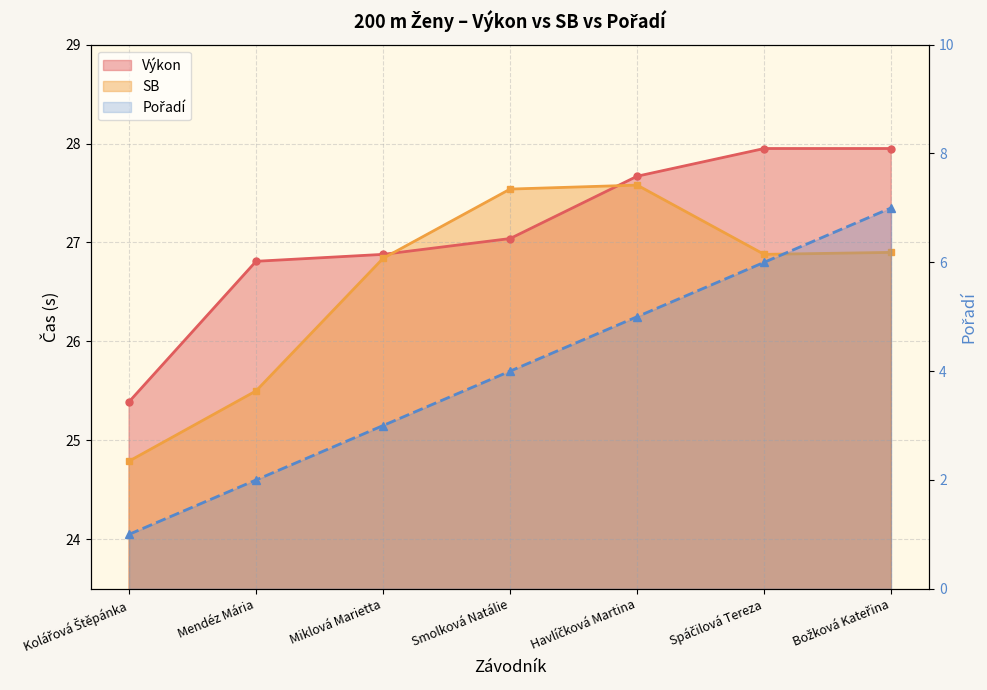

What is the label of the 7th point from the right?

Kolářová Štěpánka